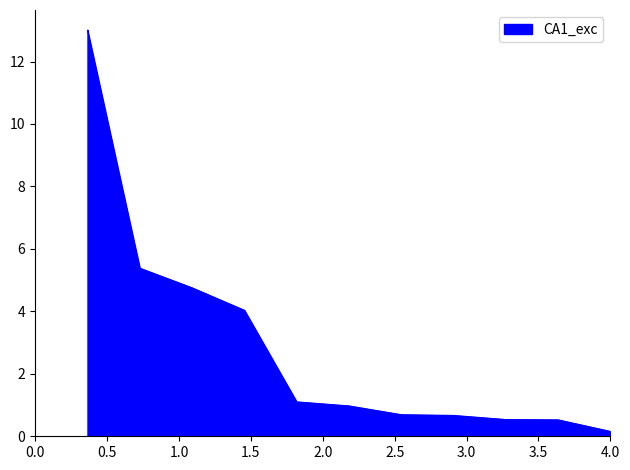

What is the greatest value displayed?

13.0